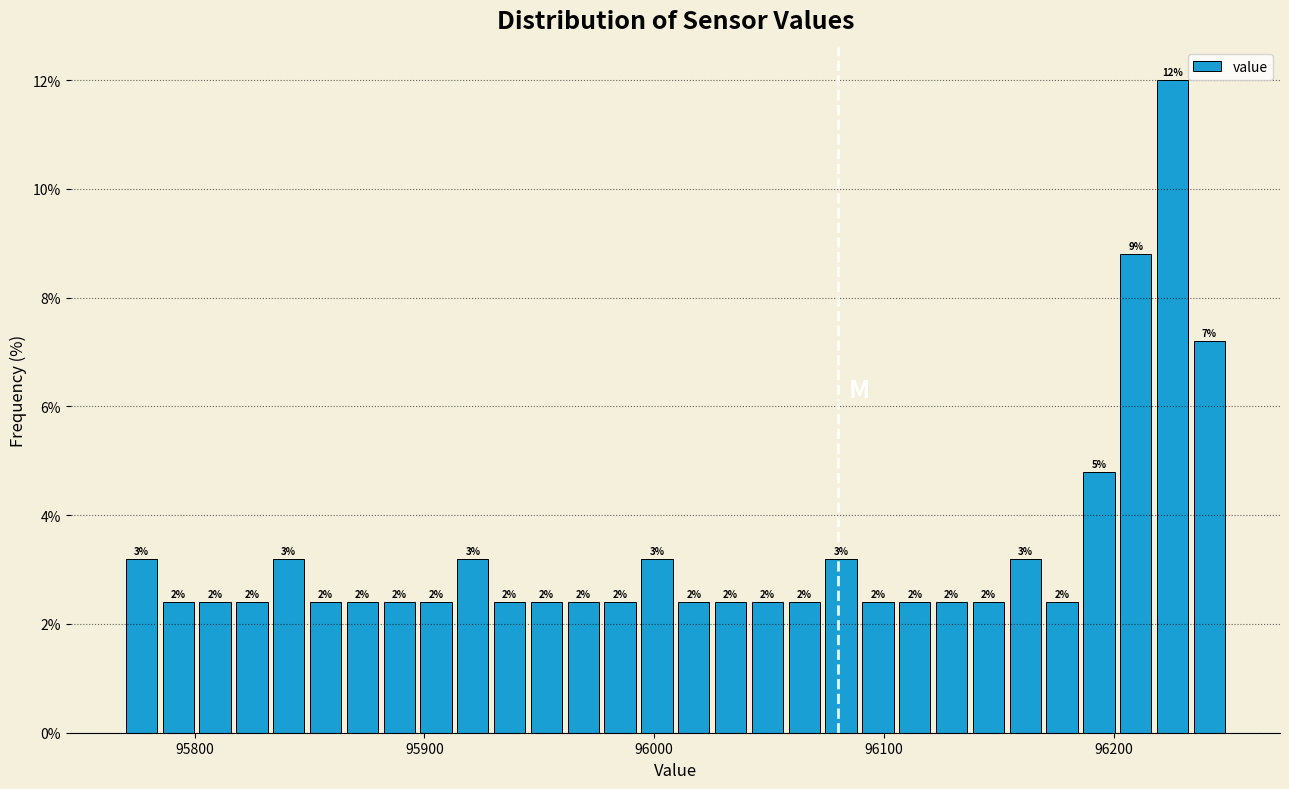

Around what value on the x-axis is the tallest bar? Give the approximate position of its centre, as read against the axis.

96230